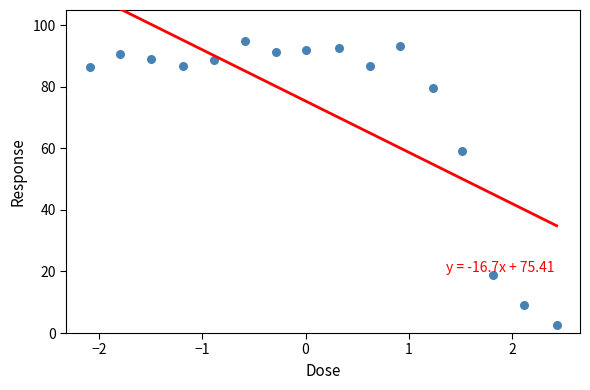

What is the range of Y values (max minus min)?

92.4